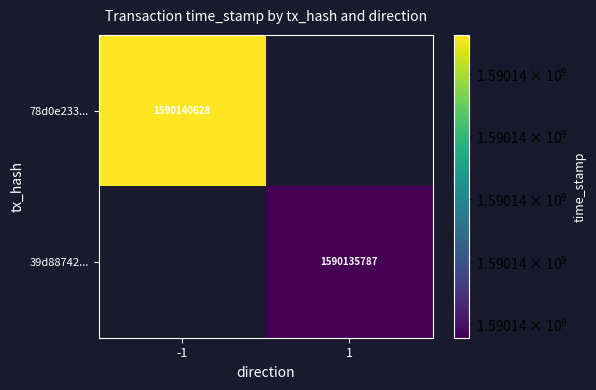

Is it true that 39d88742... equals 361999142 at 1?

False